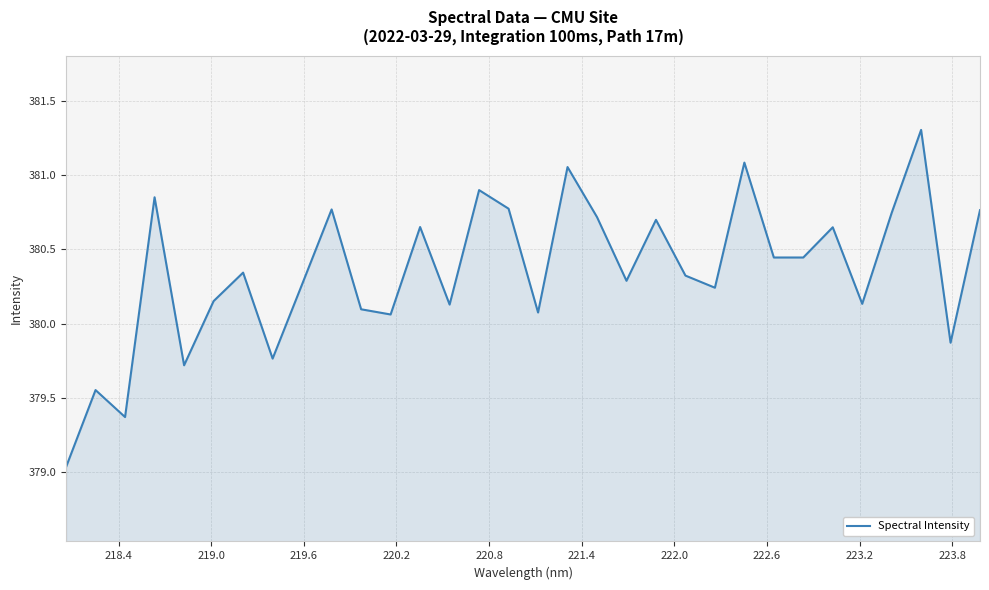

What is the greatest value displayed?

381.3